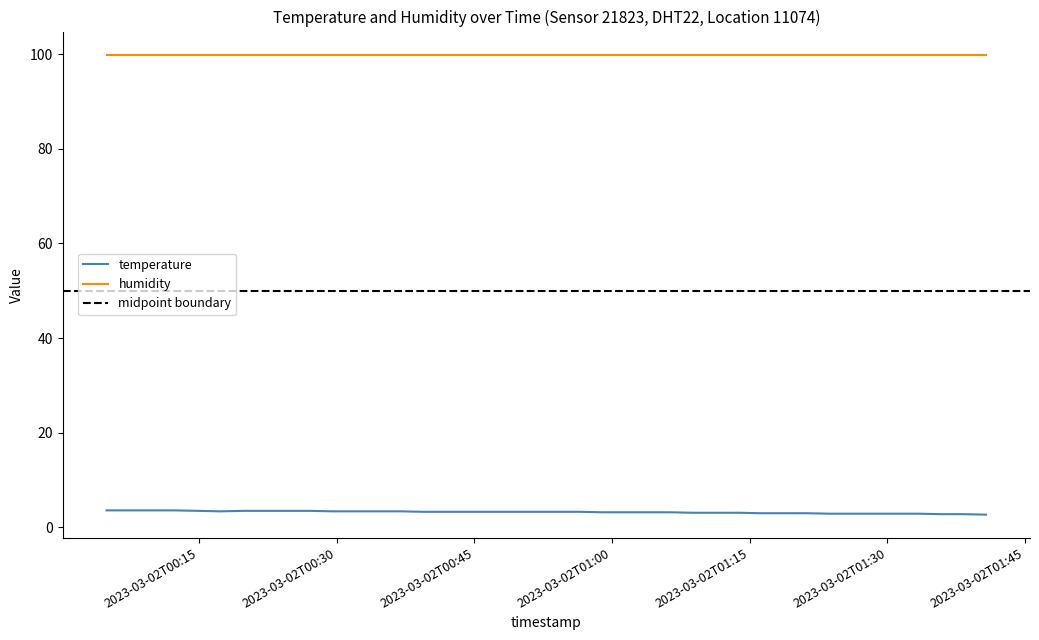

True or false: temperature and humidity cross at least once.

False